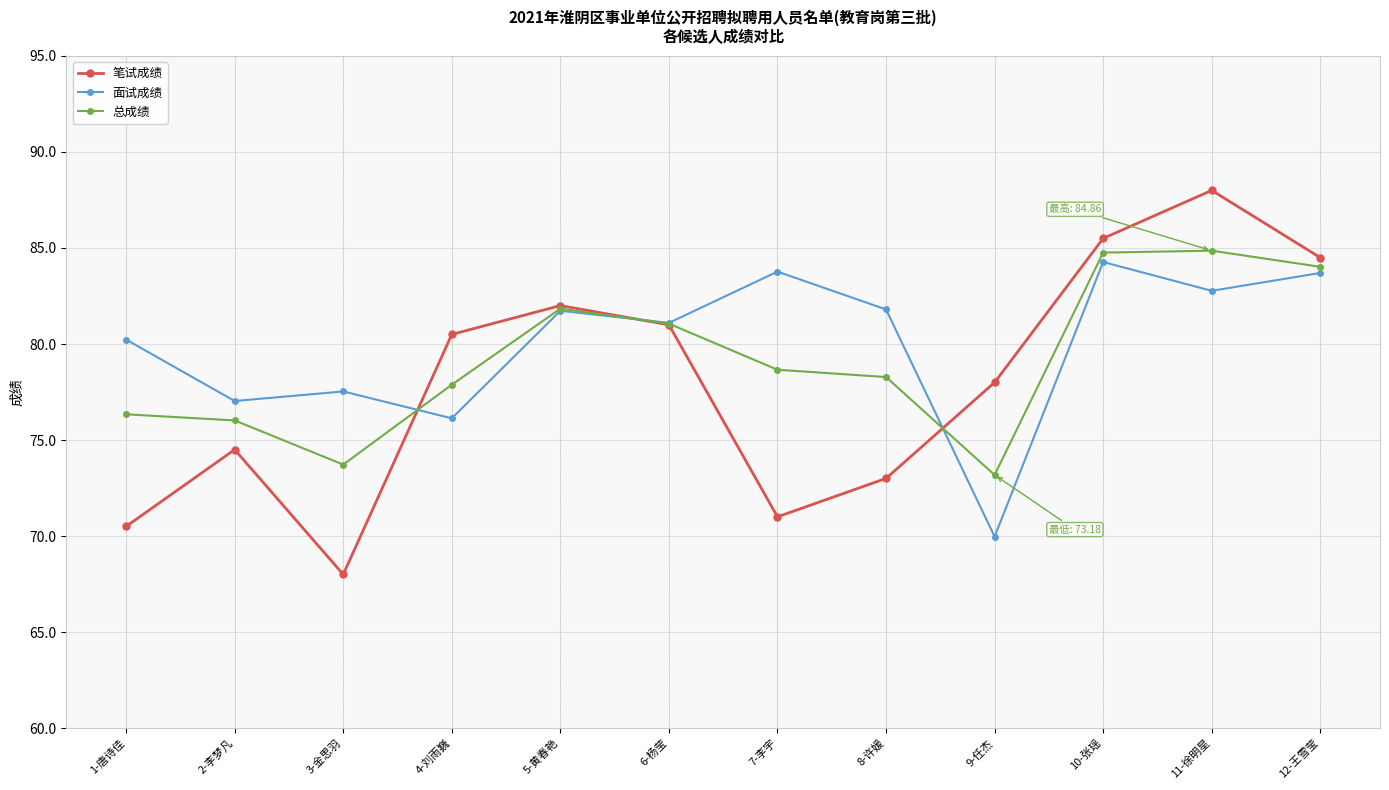

The value of 总成绩 at 10-张瑶 is 25.1. True or false?

False